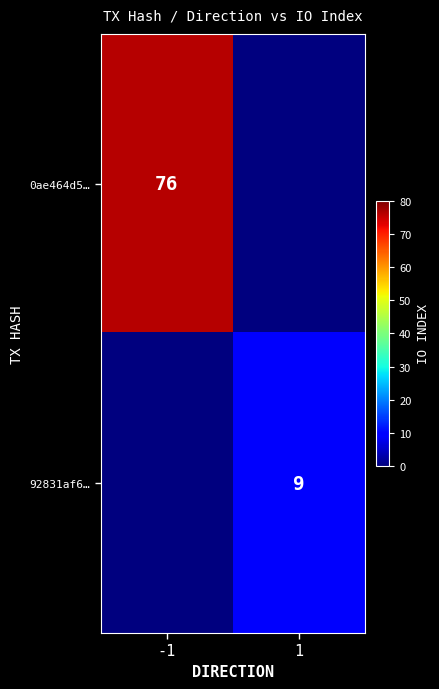

Is it true that 0ae464d5… equals 130 at -1?

False